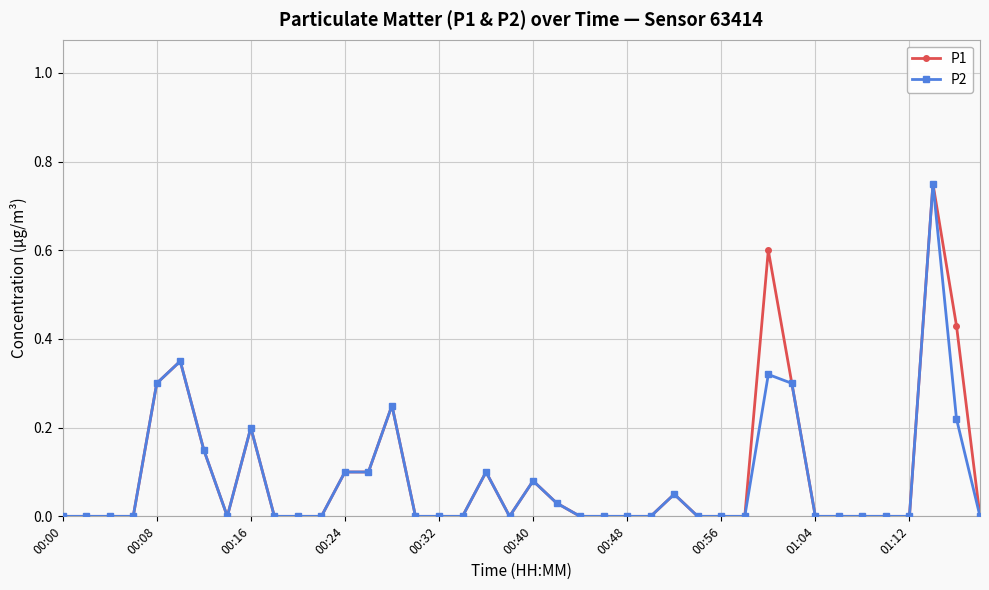

True or false: P1 has more than 0 interior local peaks.

True